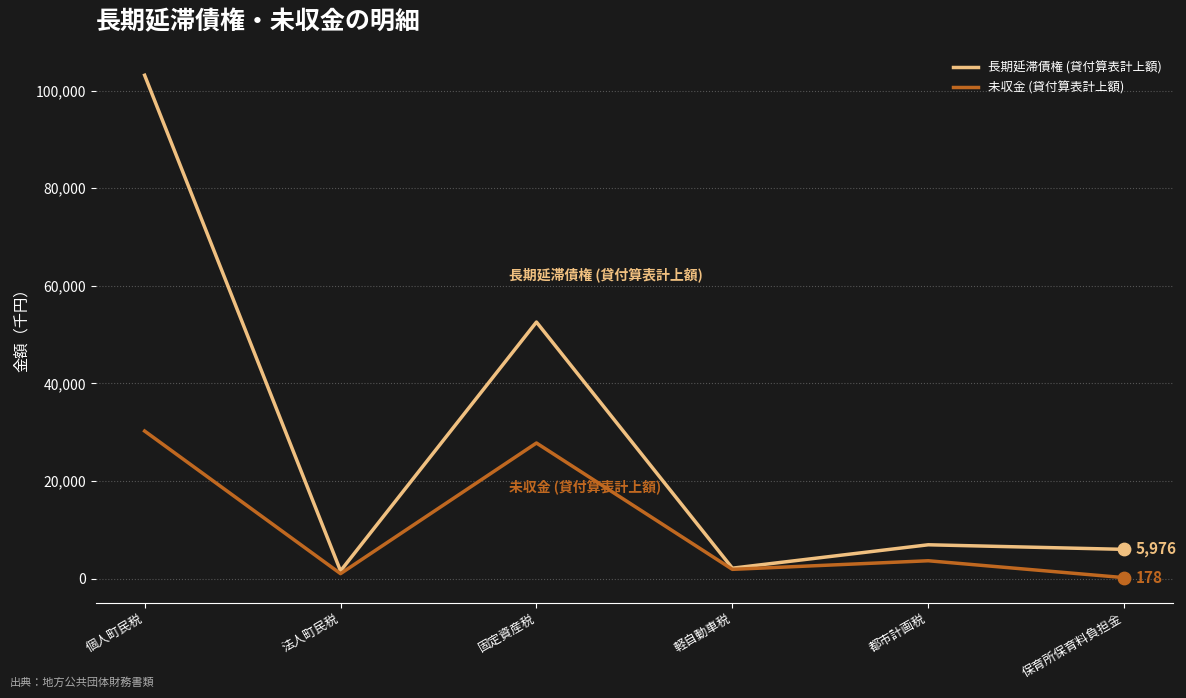

At which category is the sum across all series the highest?

個人町民税